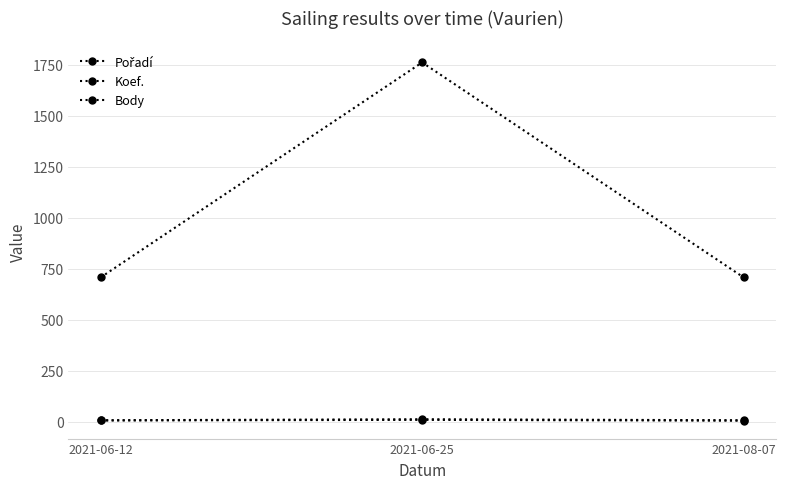

Count the number of categories in the chart.

3